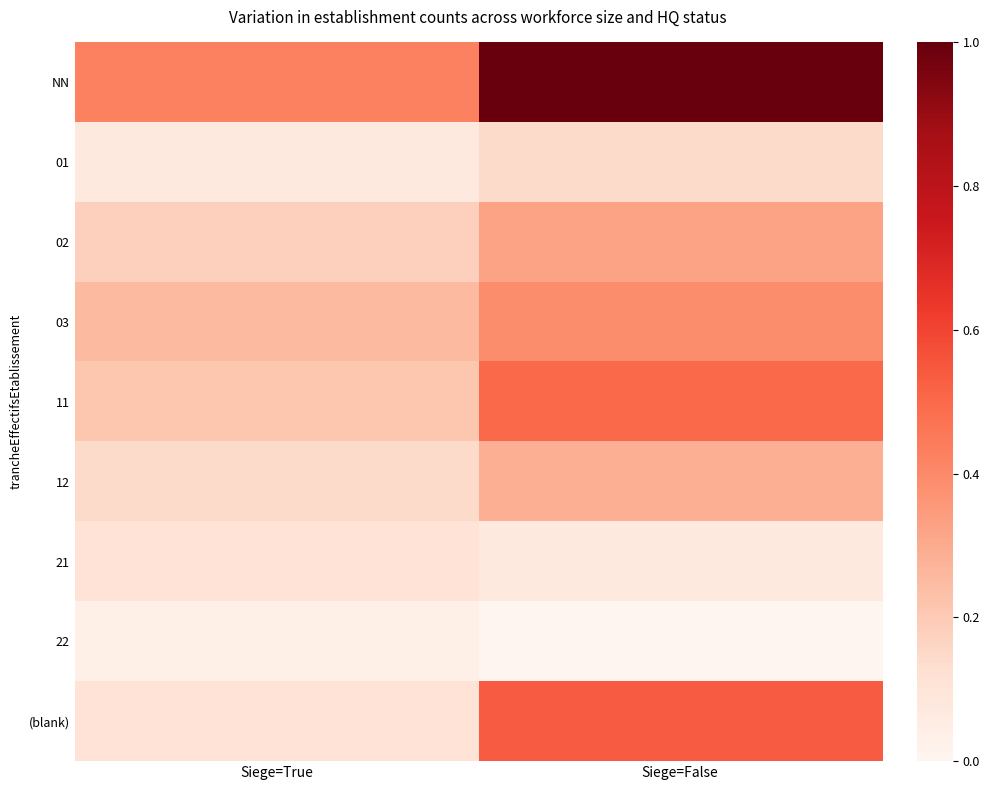

Reading left to right, extract all data points from this chart.

NN: Siege=True=0.4	Siege=False=1.0
01: Siege=True=0.1	Siege=False=0.1
02: Siege=True=0.2	Siege=False=0.3
03: Siege=True=0.2	Siege=False=0.4
11: Siege=True=0.2	Siege=False=0.5
12: Siege=True=0.1	Siege=False=0.3
21: Siege=True=0.1	Siege=False=0.1
22: Siege=True=0.0	Siege=False=0.0
(blank): Siege=True=0.1	Siege=False=0.5